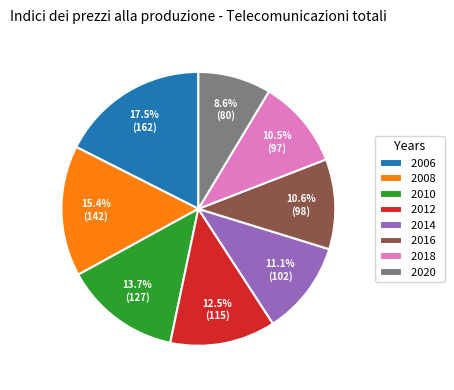

Between 2016 and 2006, which is larger?

2006